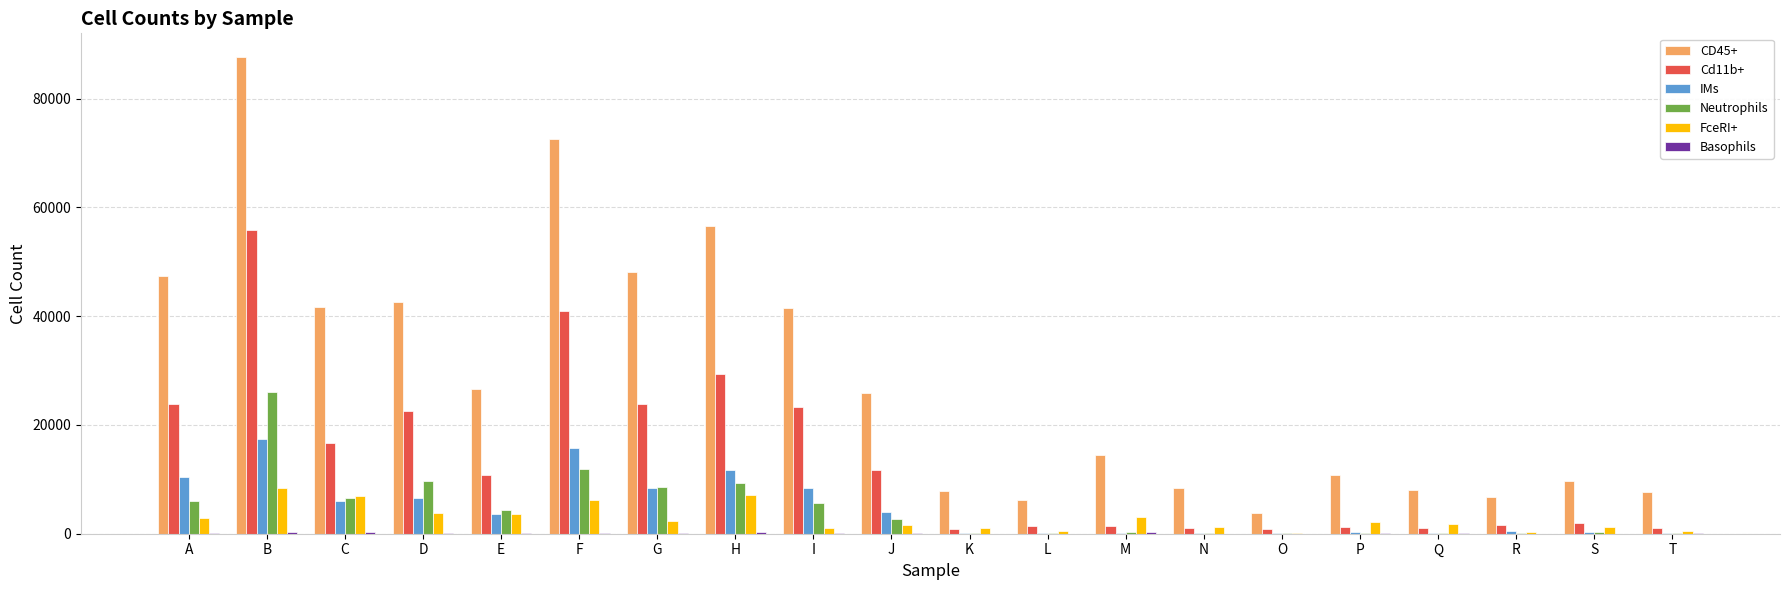

The Neutrophils series shows 9729.2 at D. True or false?

True